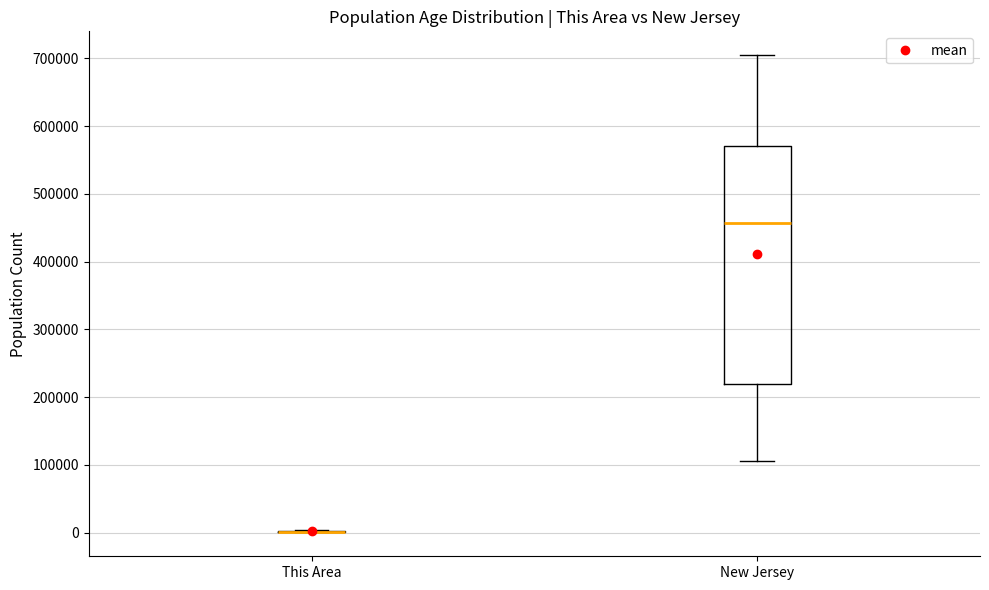

Which box is the tallest, from its lower edge to its upper edge?

New Jersey